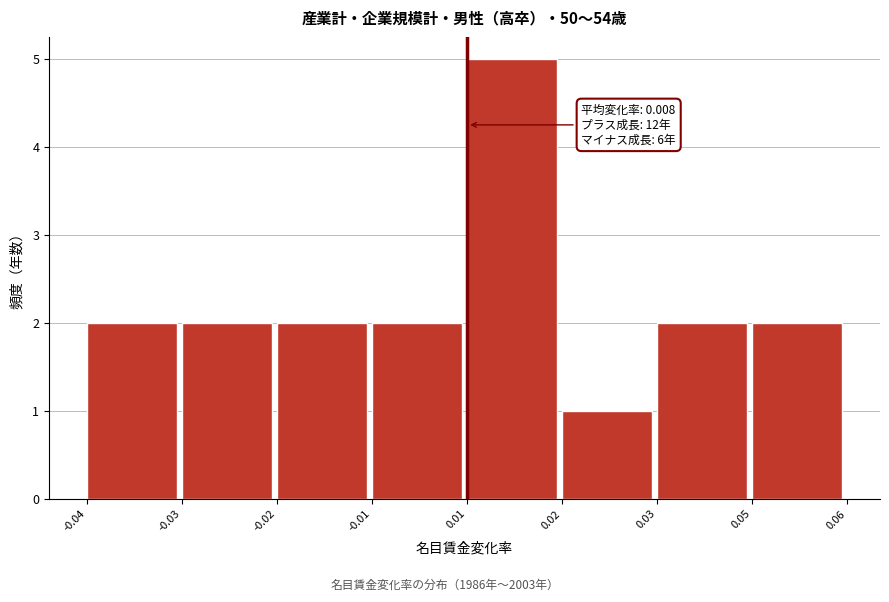

Reading right to left, extract all data points from this chart.

2	2	1	5	2	2	2	2